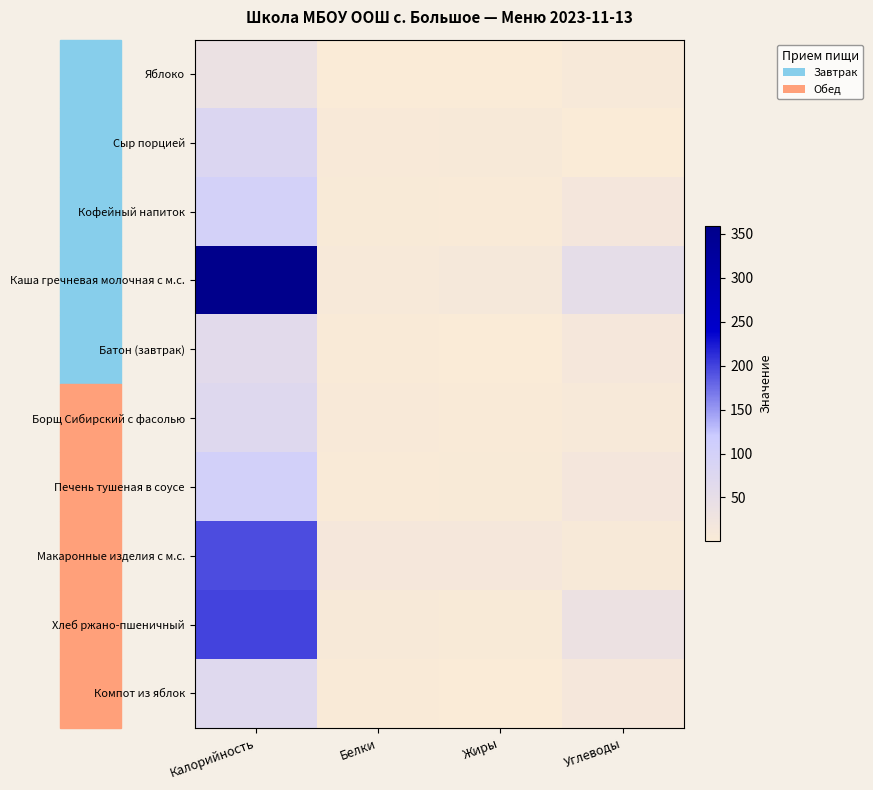

How many series are shown in this chart?

10